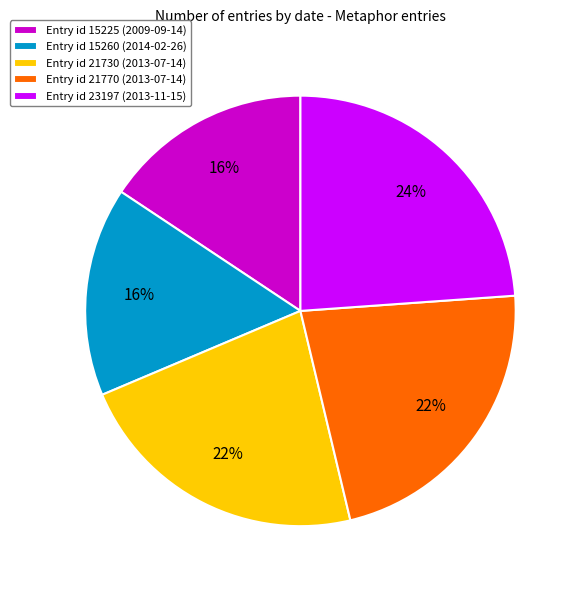

True or false: Entry id 23197 (2013-11-15) accounts for 32% of the total.

False